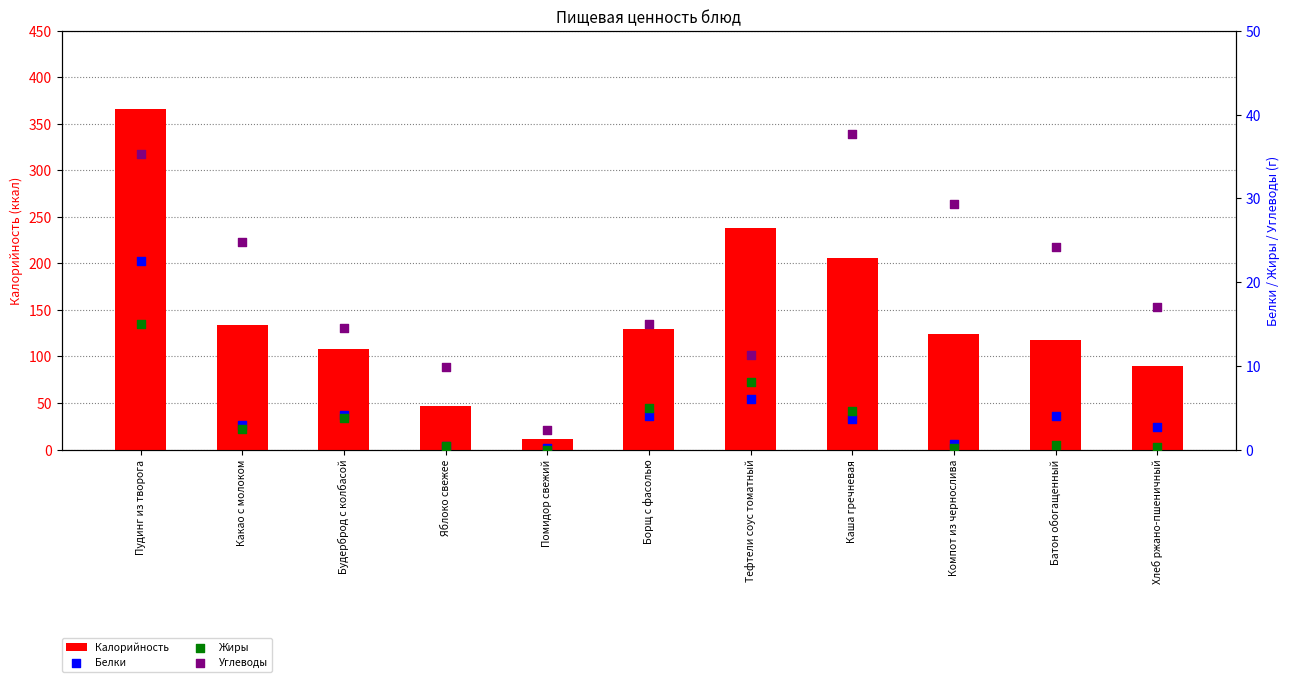

Which series has the largest total across all categories?

Калорийность